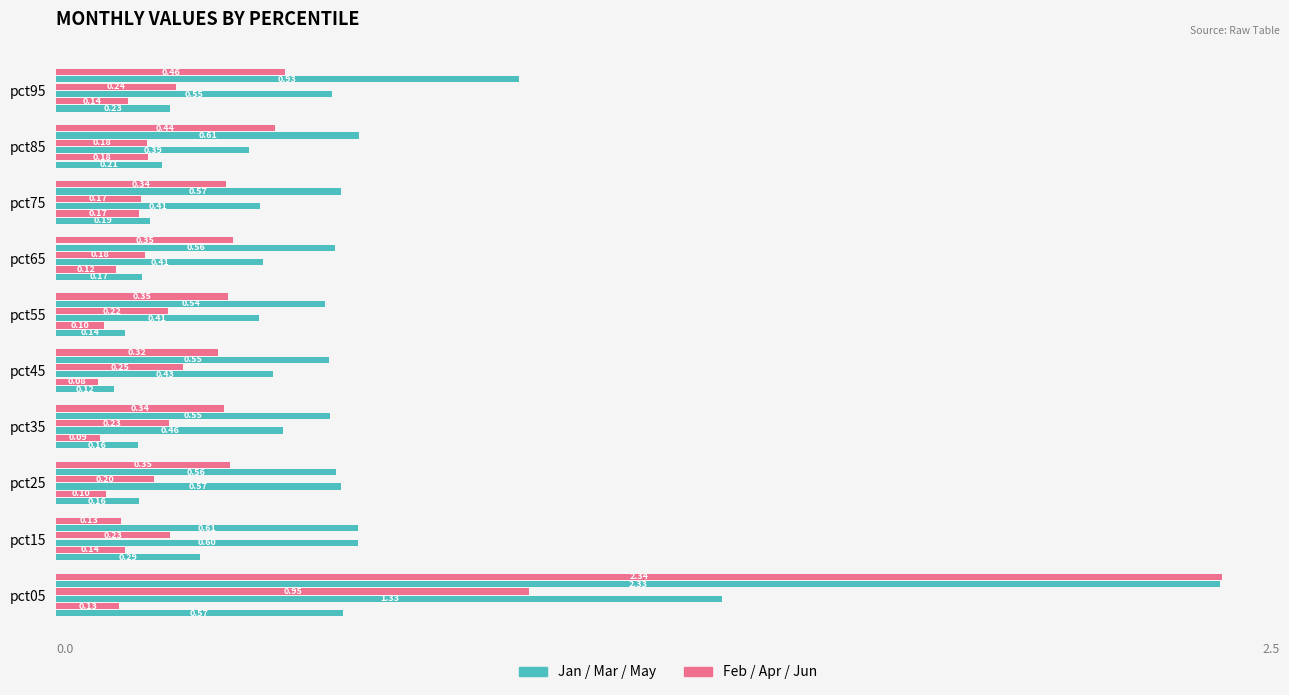

How many series are shown in this chart?

6